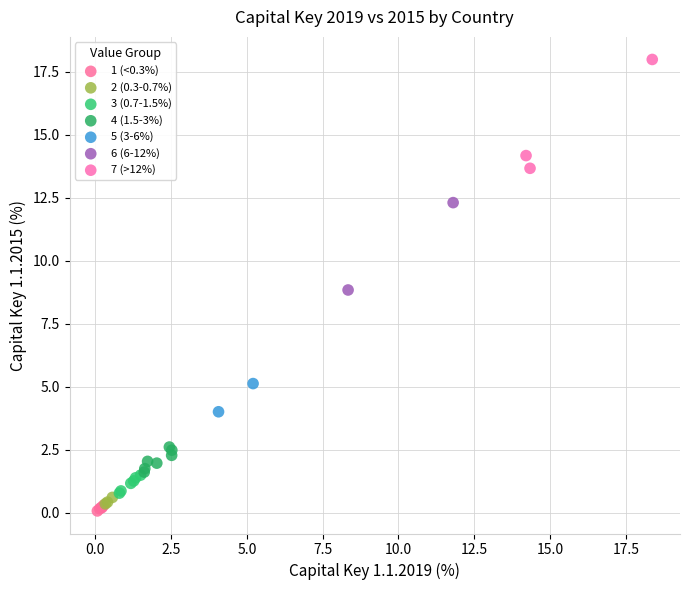

Which series has the widest spread of Y values?

7 (>12%)